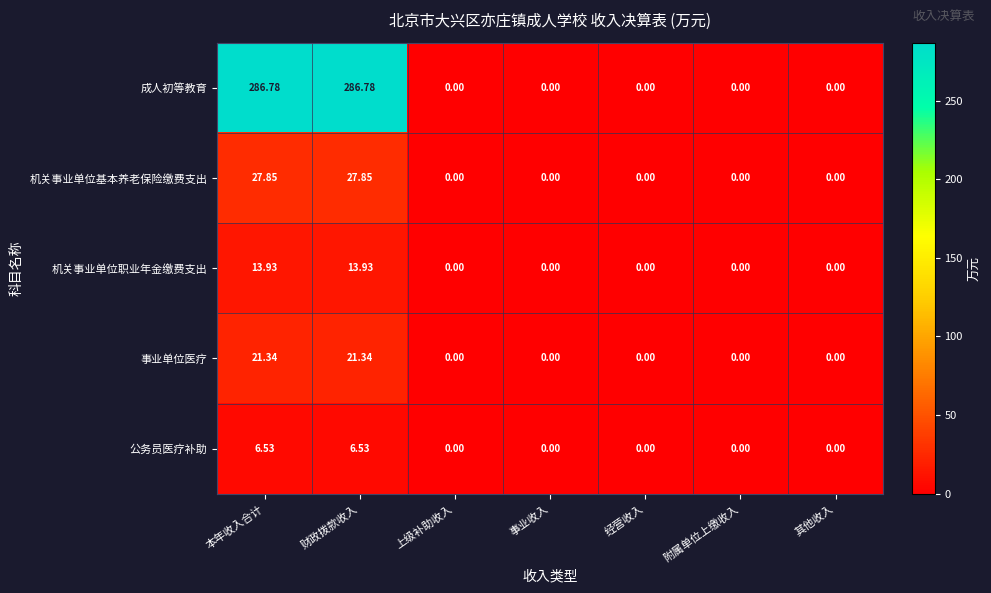

Count the number of data series in this chart.

5